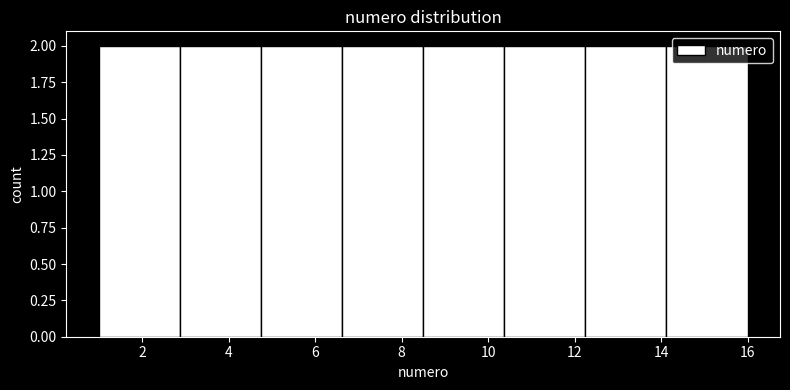

Reading left to right, transcribe this chart: for each bar, give the range it covers on the x-axis and its height. Neither the bar edges nor the heights are printed on the chart, so give them approximately, as read against the axes.

1.0 to 2.8: 2
2.8 to 4.8: 2
4.8 to 6.6: 2
6.6 to 8.6: 2
8.6 to 10.4: 2
10.4 to 12.2: 2
12.2 to 14.2: 2
14.2 to 16.0: 2